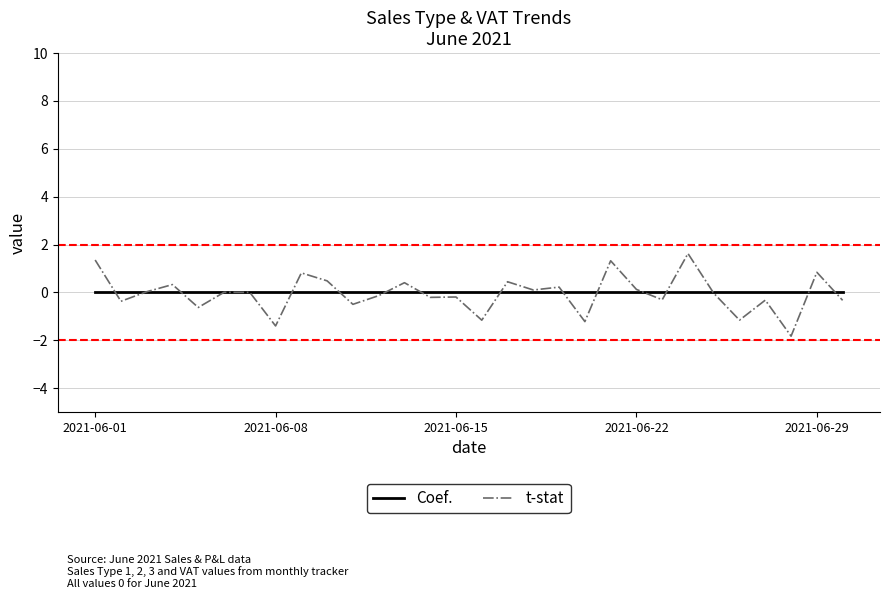

Which series has the widest spread of values?

t-stat